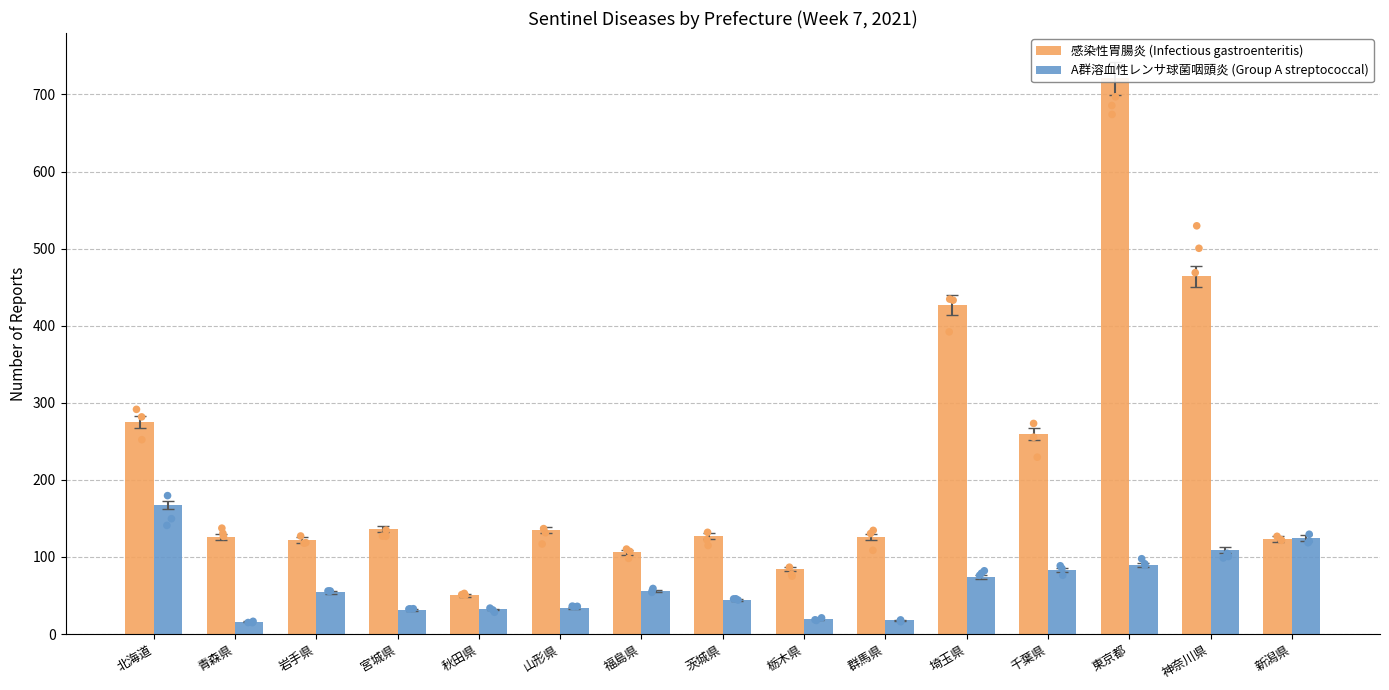

Which series contains the lowest Y value?

A群溶血性レンサ球菌咽頭炎 (Group A streptococcal)